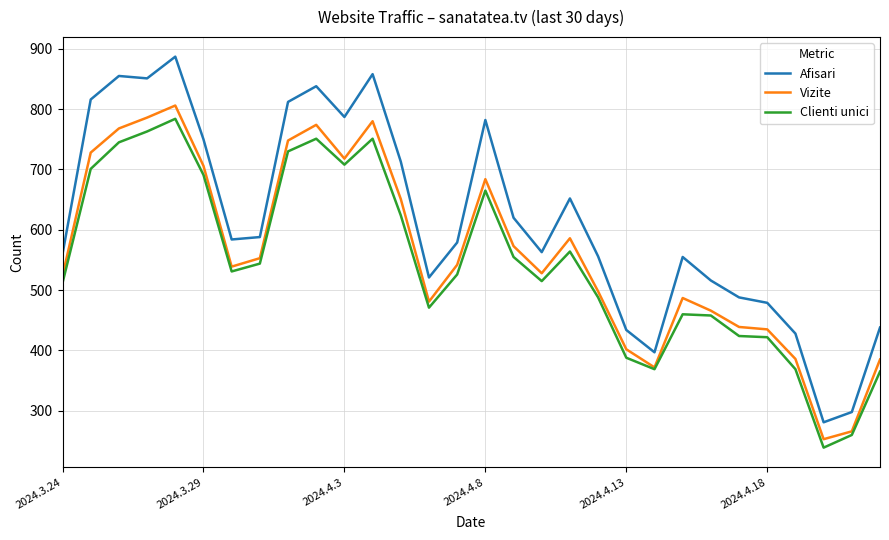

Which series has the widest spread of values?

Afisari